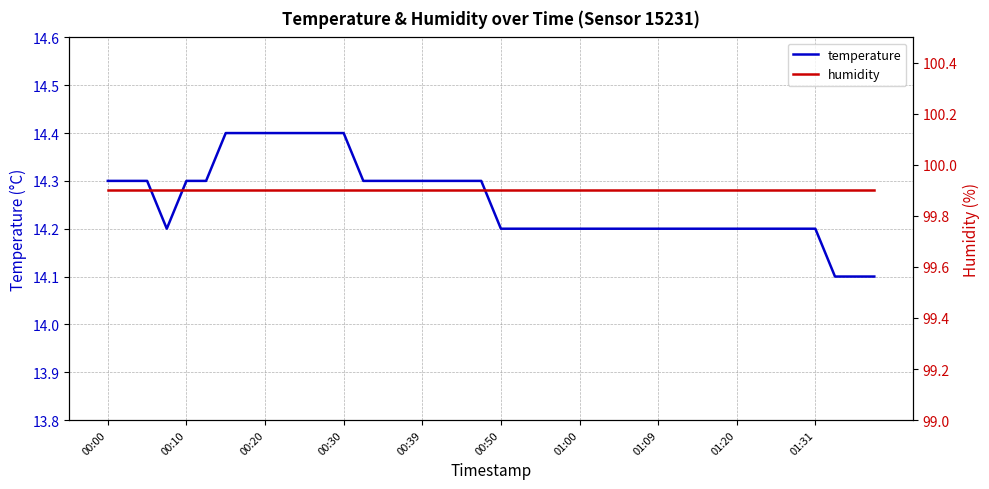

True or false: temperature and humidity intersect in this chart.

False